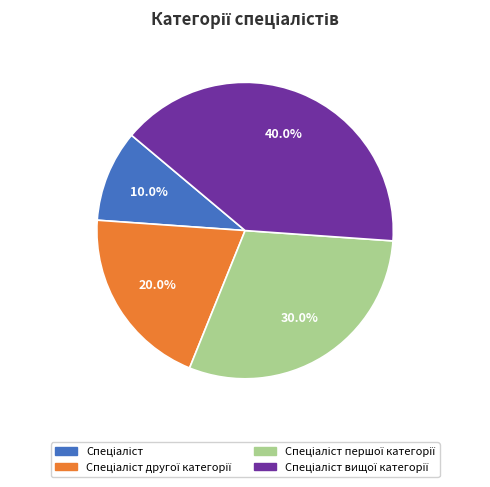

Does any single category account for the majority?

No